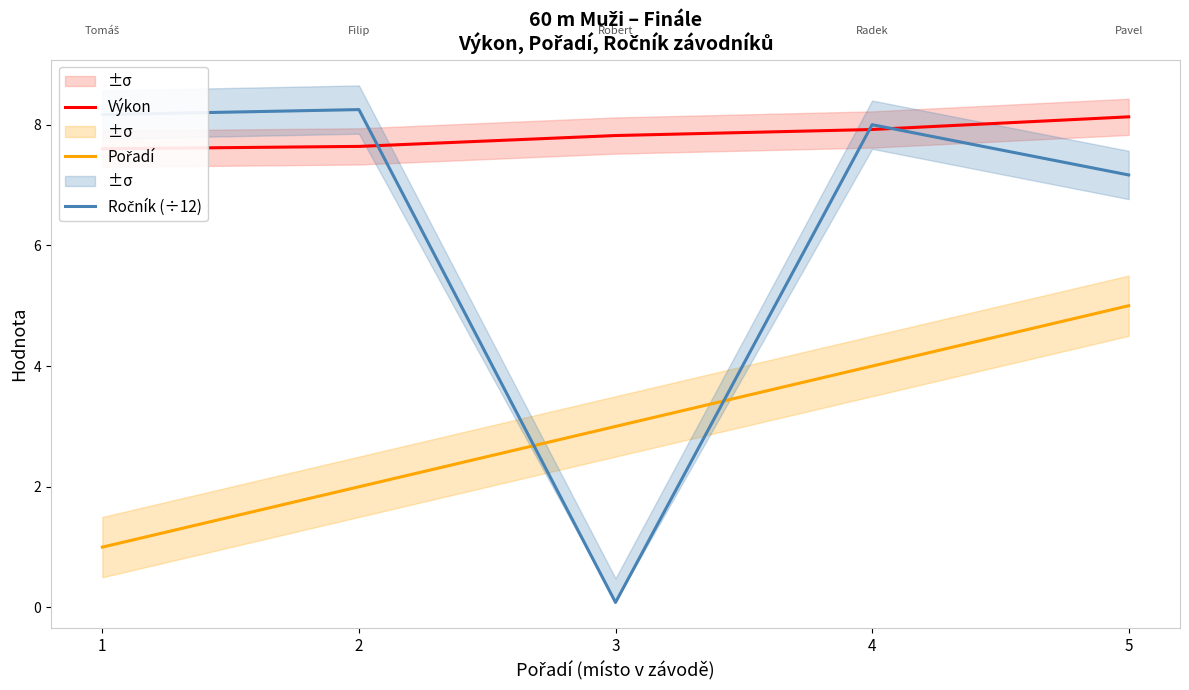

Which category has the highest value in the Ročník (÷12) series?

2